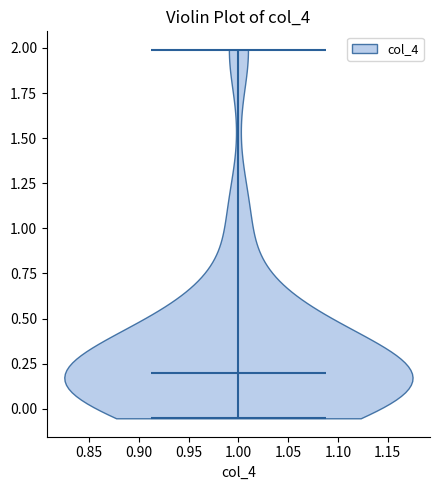

Where does the median line of the violin at x = 1.00 sit on the y-axis? The values are not printed on the chart, so give them approximately, as read against the axis.

0.20